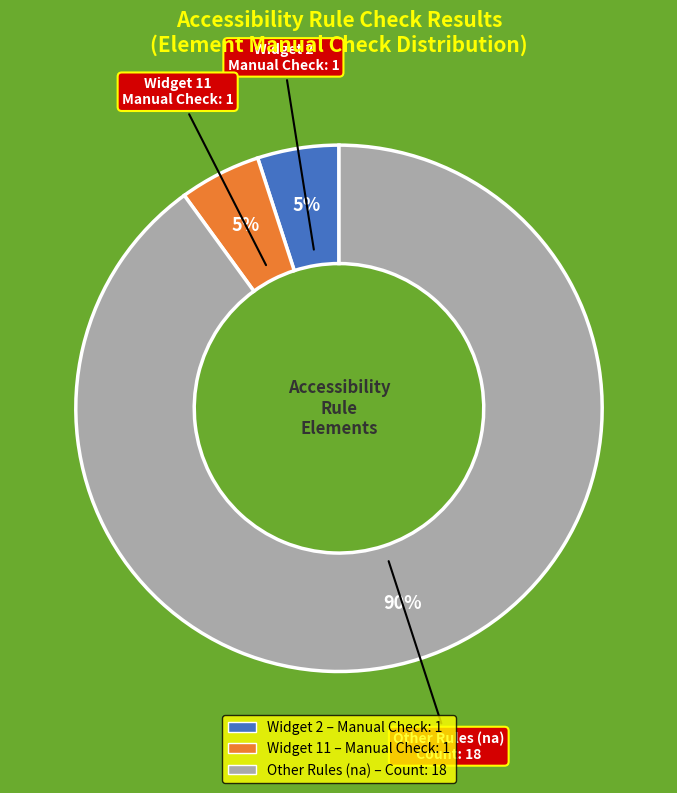

To the nearest percent, what is the difference between the largest and smallest slice percentages?

85%